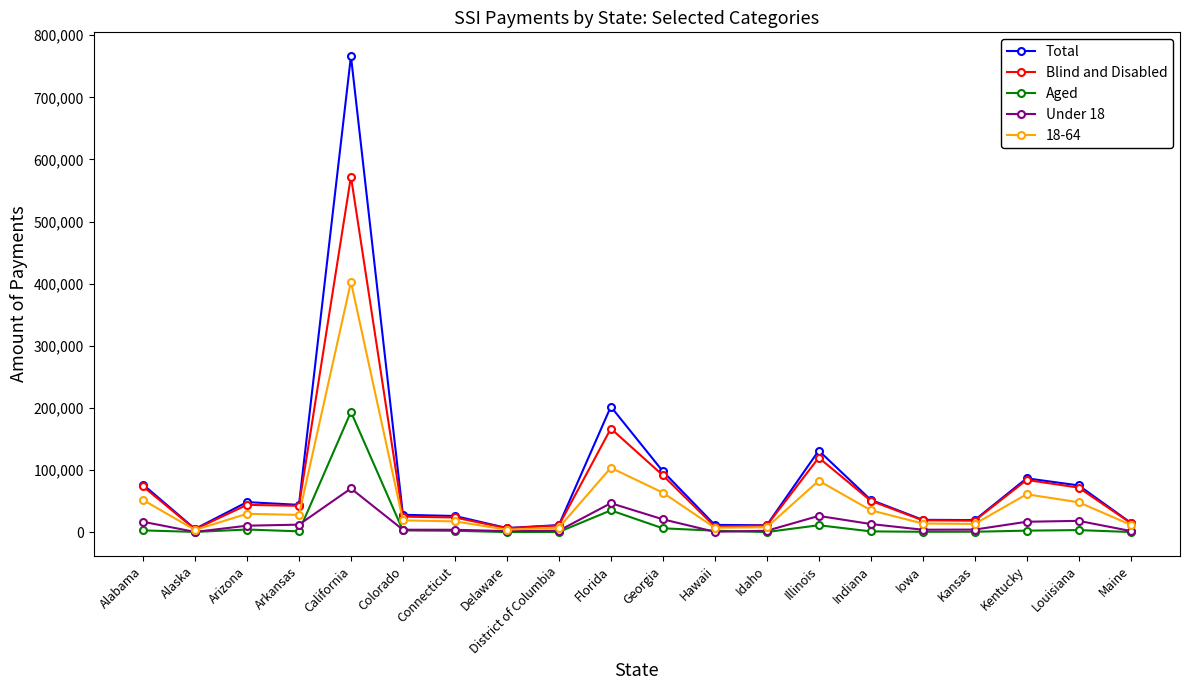

Which category has the highest value in the Total series?

California